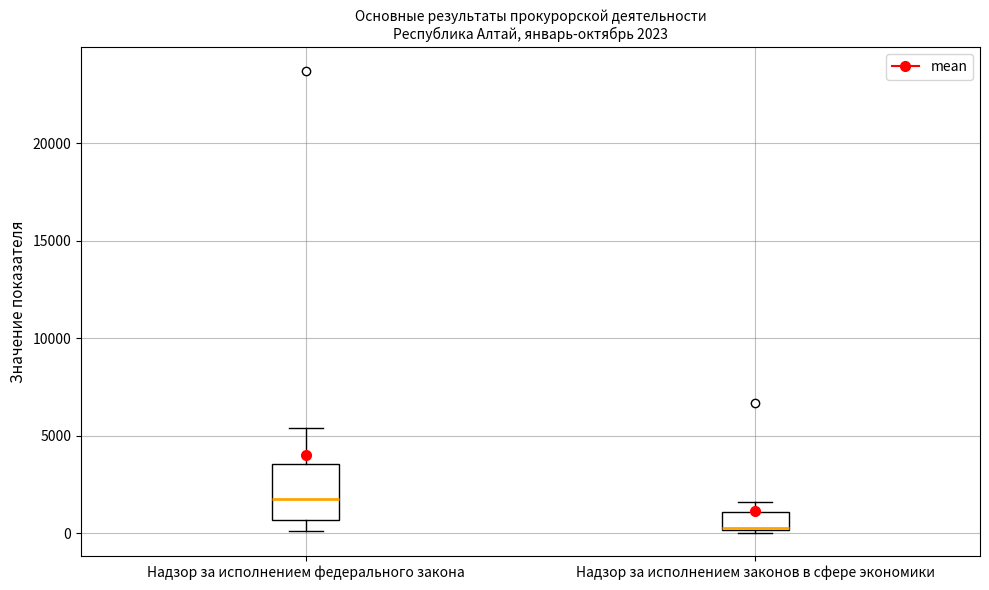

Comparing the boxes themselves (not the whiskers), which one is the tallest?

Надзор за исполнением федерального закона